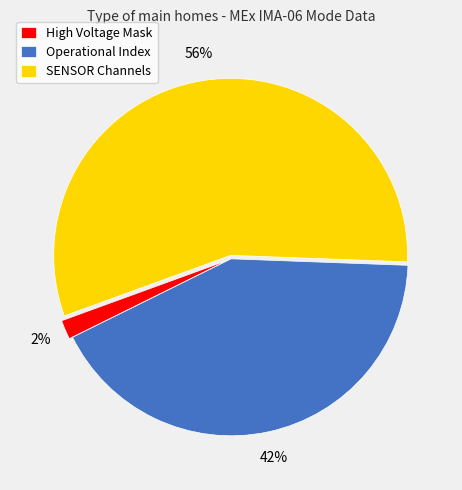

Which has a higher value, High Voltage Mask or Operational Index?

Operational Index